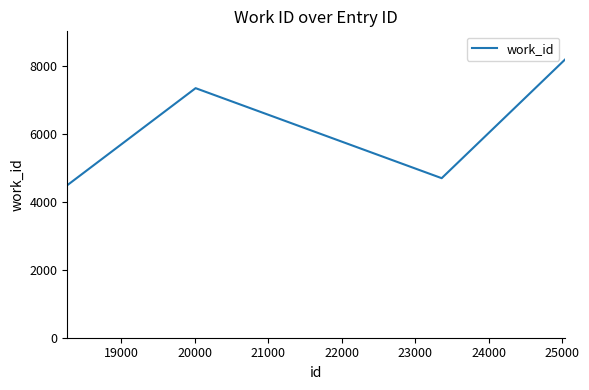

What is the average value?

6190